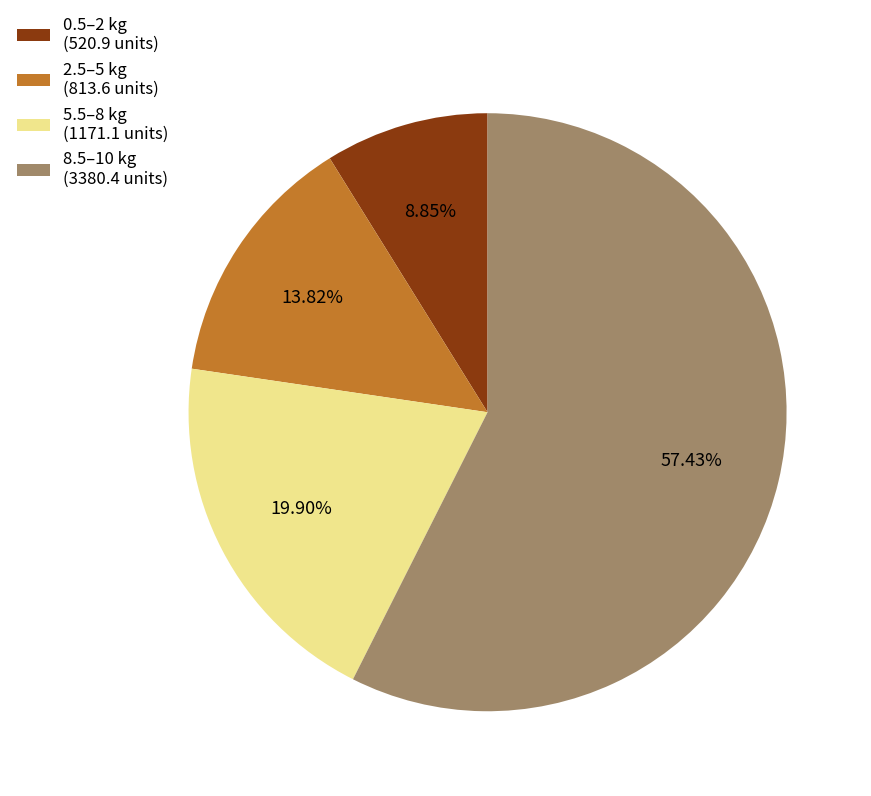

What is the ratio of the value at 0.5–2 kg (520.9 units) to the value at 5.5–8 kg (1171.1 units)?

0.4